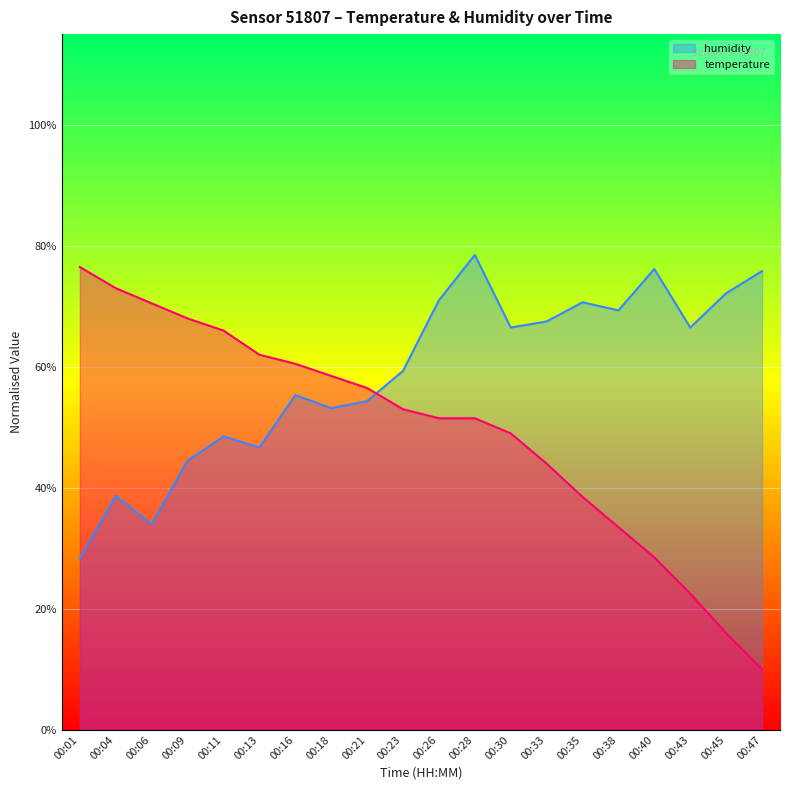

Reading left to right, transcribe all the data shown in this chart.

temperature: 00:01=0.8	00:04=0.7	00:06=0.7	00:09=0.7	00:11=0.7	00:13=0.6	00:16=0.6	00:18=0.6	00:21=0.6	00:23=0.5	00:26=0.5	00:28=0.5	00:30=0.5	00:33=0.4	00:35=0.4	00:38=0.3	00:40=0.3	00:43=0.2	00:45=0.2	00:47=0.1
humidity: 00:01=0.3	00:04=0.4	00:06=0.3	00:09=0.4	00:11=0.5	00:13=0.5	00:16=0.6	00:18=0.5	00:21=0.5	00:23=0.6	00:26=0.7	00:28=0.8	00:30=0.7	00:33=0.7	00:35=0.7	00:38=0.7	00:40=0.8	00:43=0.7	00:45=0.7	00:47=0.8